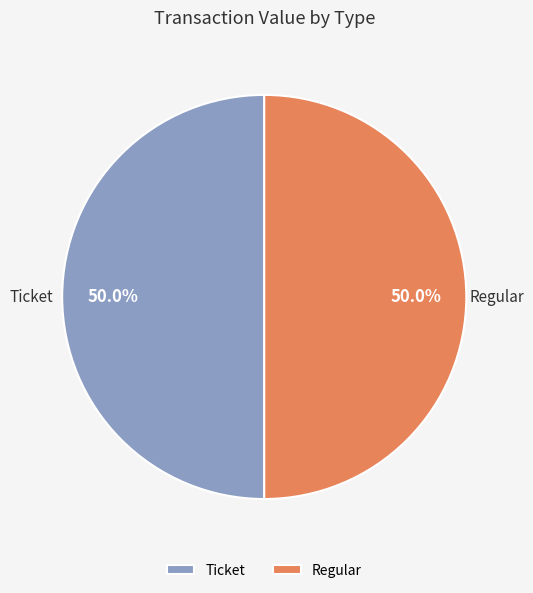

True or false: Regular accounts for 99% of the total.

False